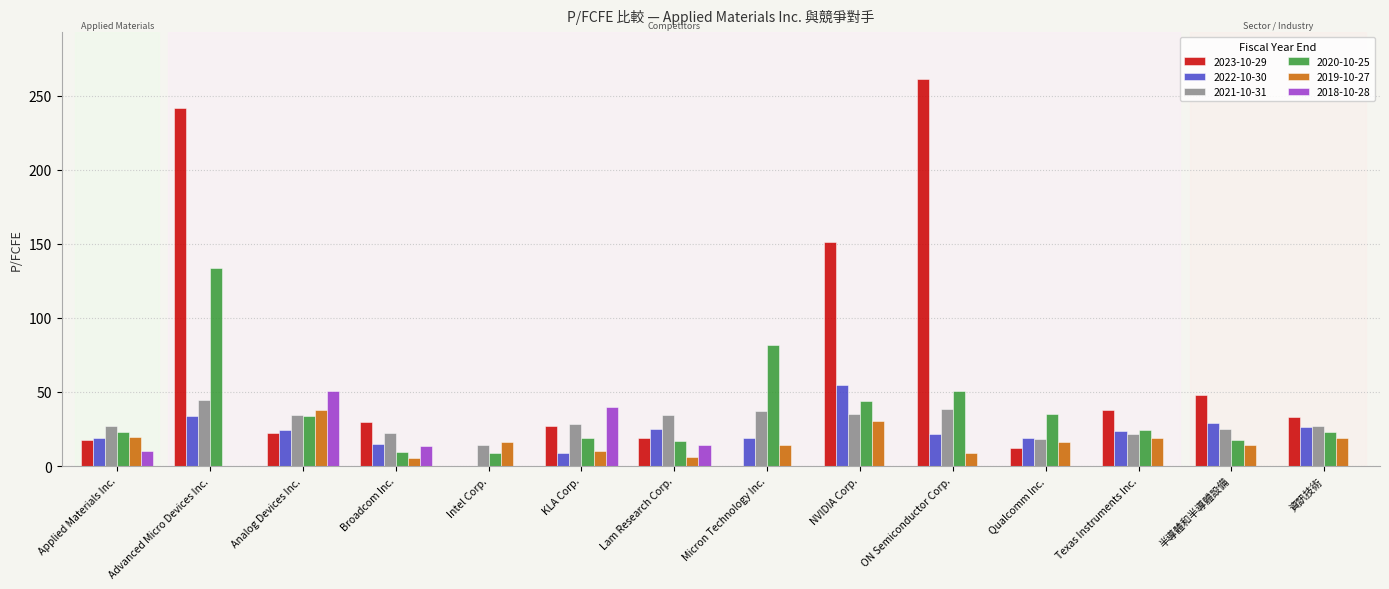

Which series has the largest total across all categories?

2023-10-29